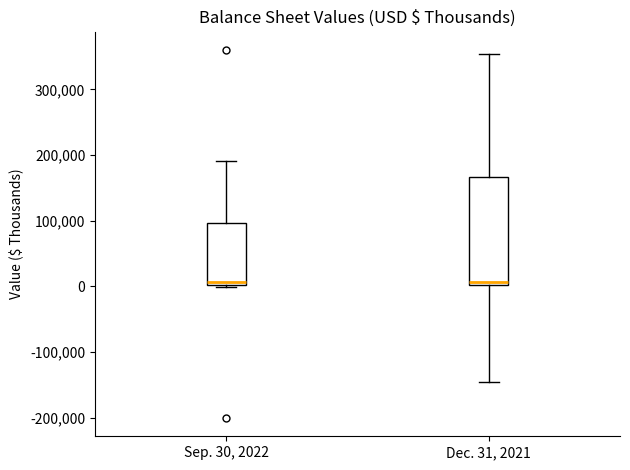

Reading left to right, transcribe this box plot: for each box, give where its median line is, the range the box spans, and where its two whiskers end, as read against the y-axis. The values are not printed on the chart, so give them approximately, as read against the axis.

Sep. 30, 2022: median 10000, box 0 to 100000, whiskers 0 (just below the box's lower edge) to 190000
Dec. 31, 2021: median 10000, box 0 to 170000, whiskers -150000 to 350000